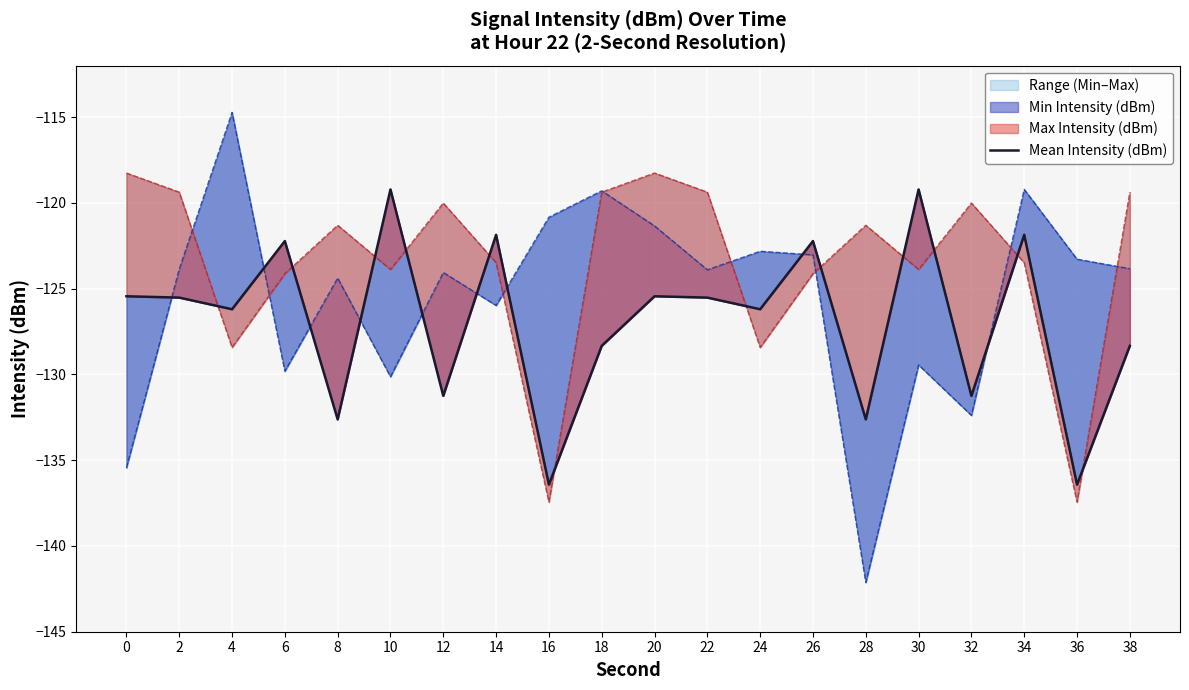

What is the change in value from 8 to 24?

+6.4